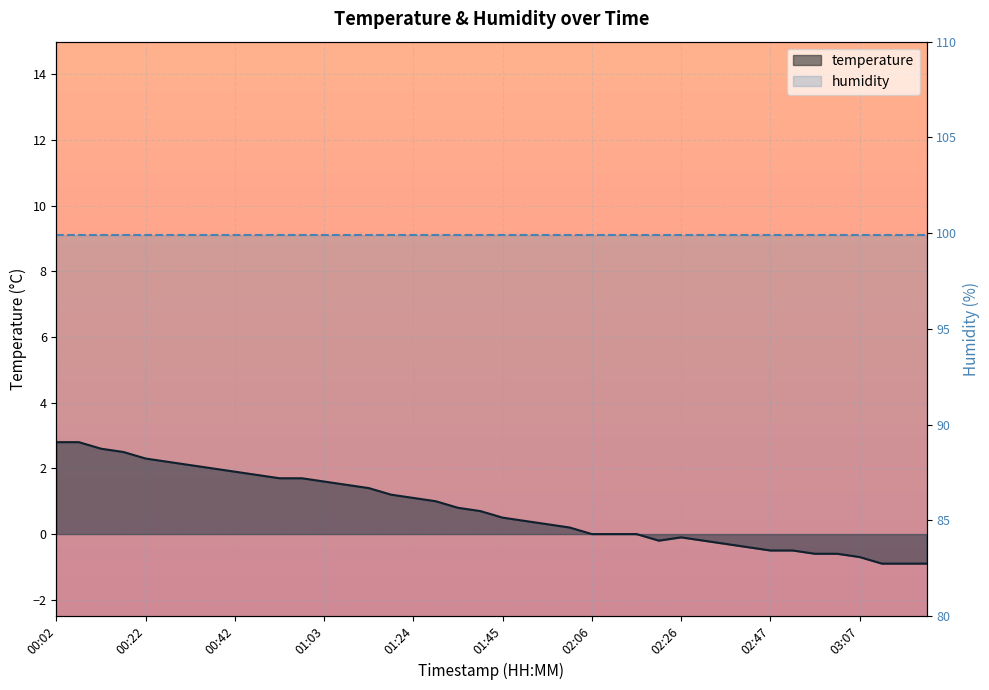

How many data points are above 0?

24